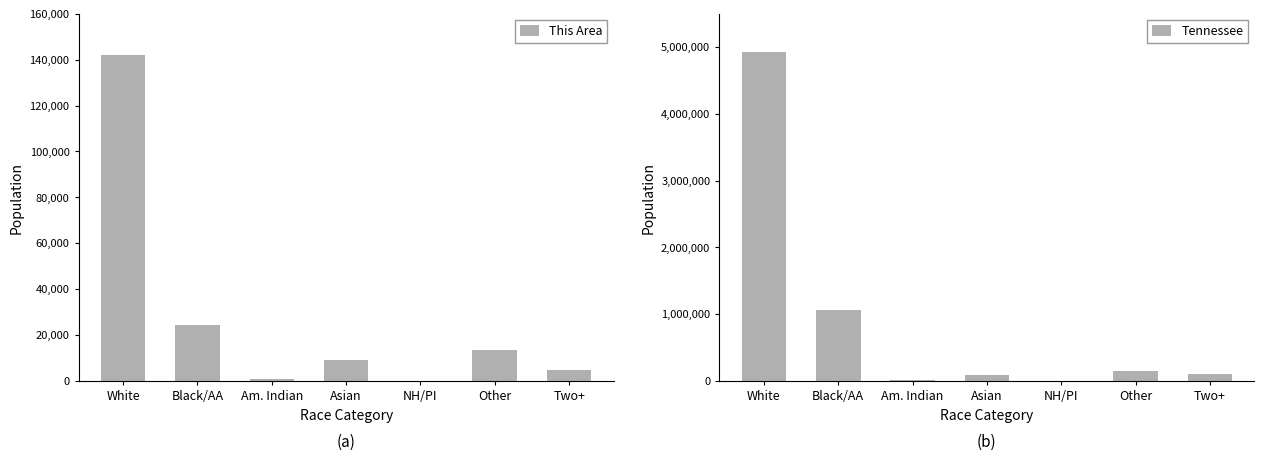

Which series has the largest total across all categories?

Tennessee